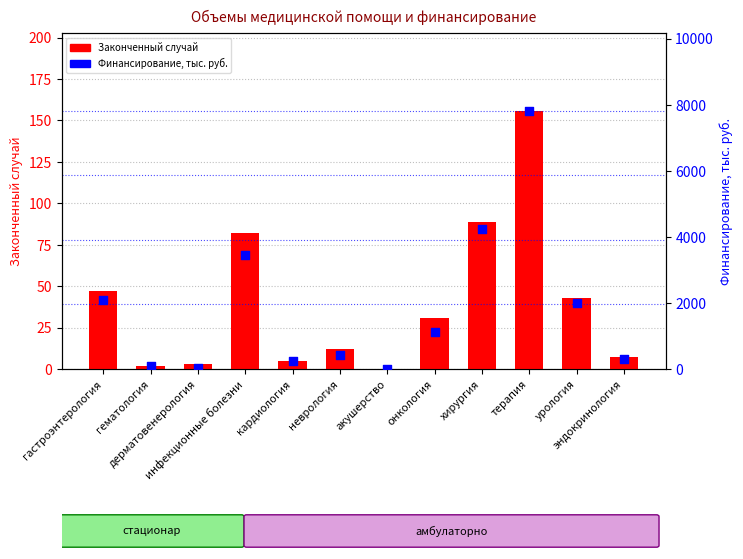

Which series has the largest total across all categories?

Финансирование, тыс. руб.